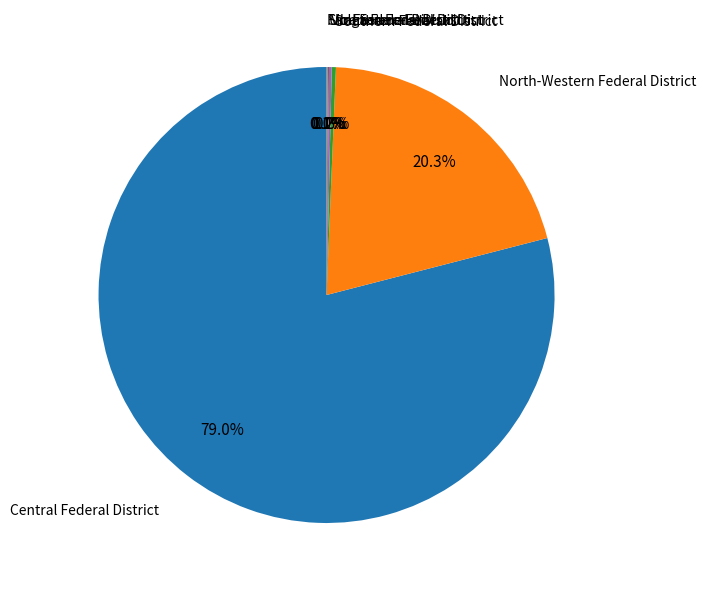

Does any single category account for the majority?

Yes